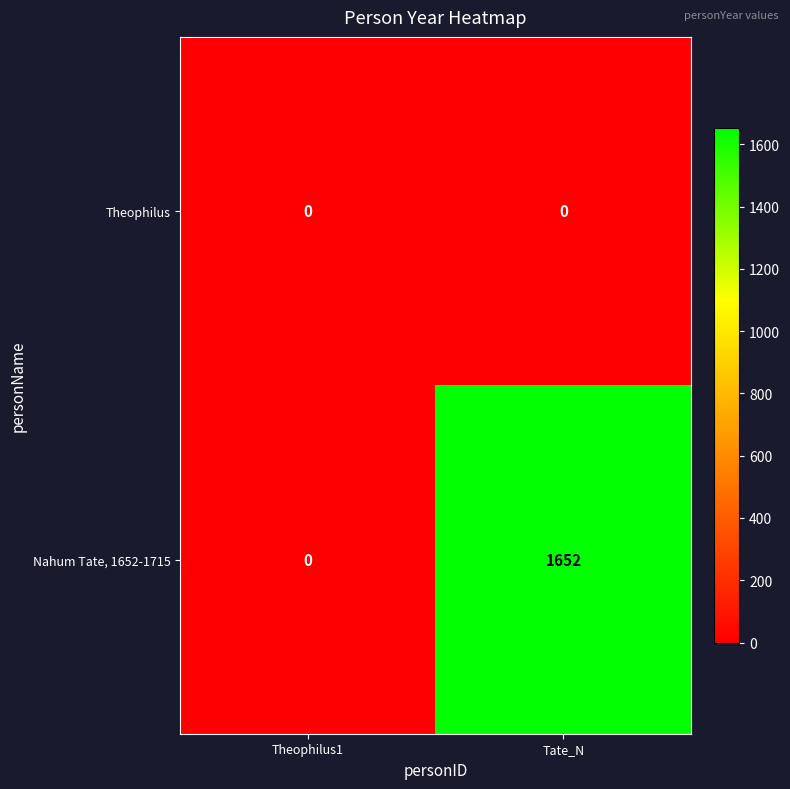

Reading right to left, what are all the values shown in this chart?

Theophilus: Tate_N=0	Theophilus1=0
Nahum Tate, 1652-1715: Tate_N=1652	Theophilus1=0